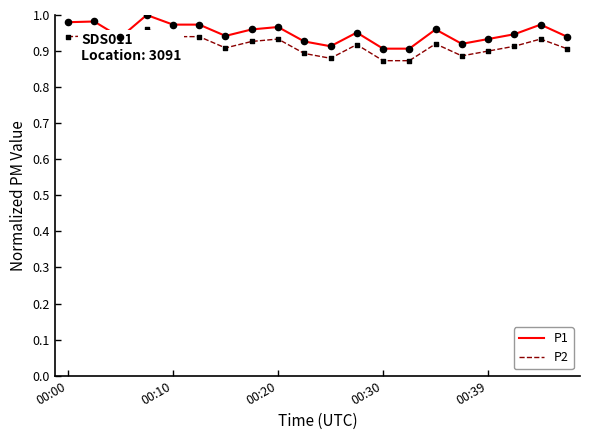

Which series has the widest spread of values?

P1